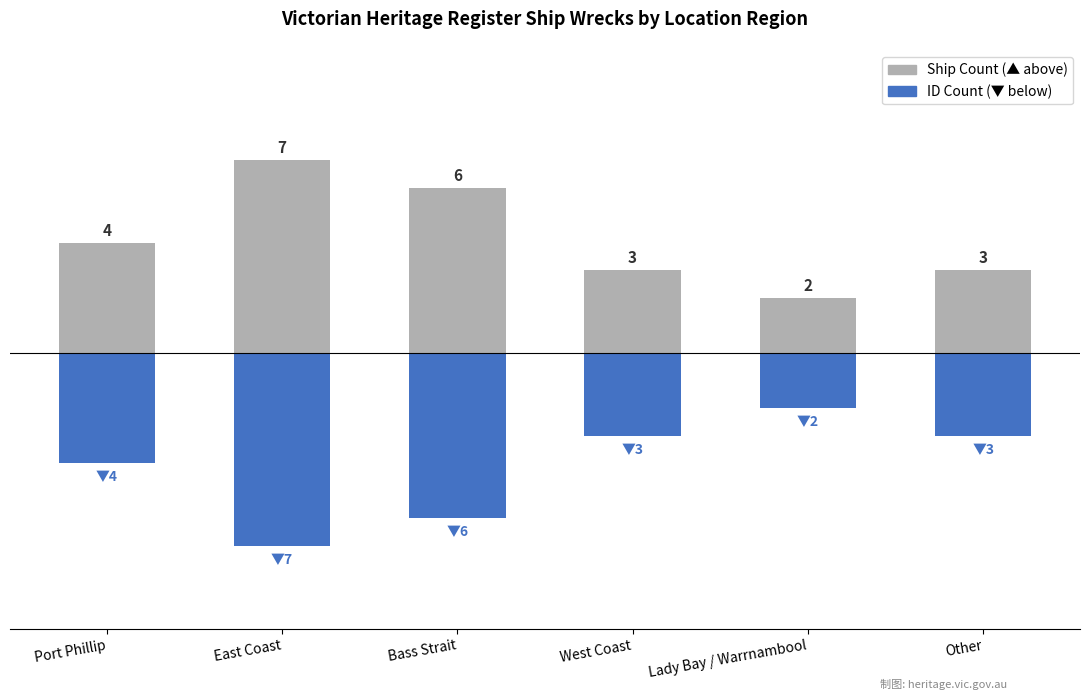

Which category has the lowest value across all series?

East Coast